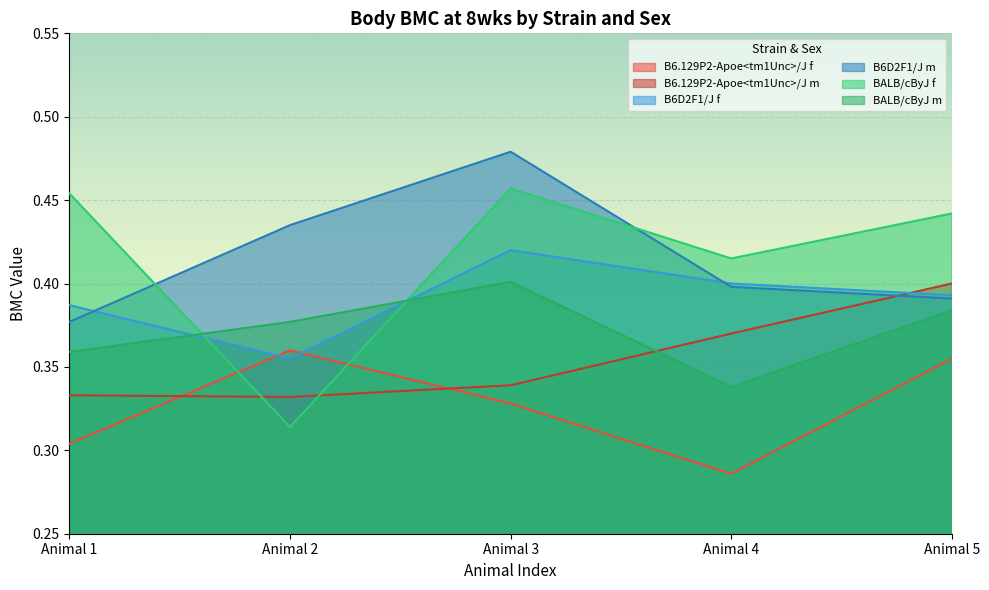

Is it true that B6.129P2-Apoe<tm1Unc>/J m equals 0.5 at Animal 2?

False